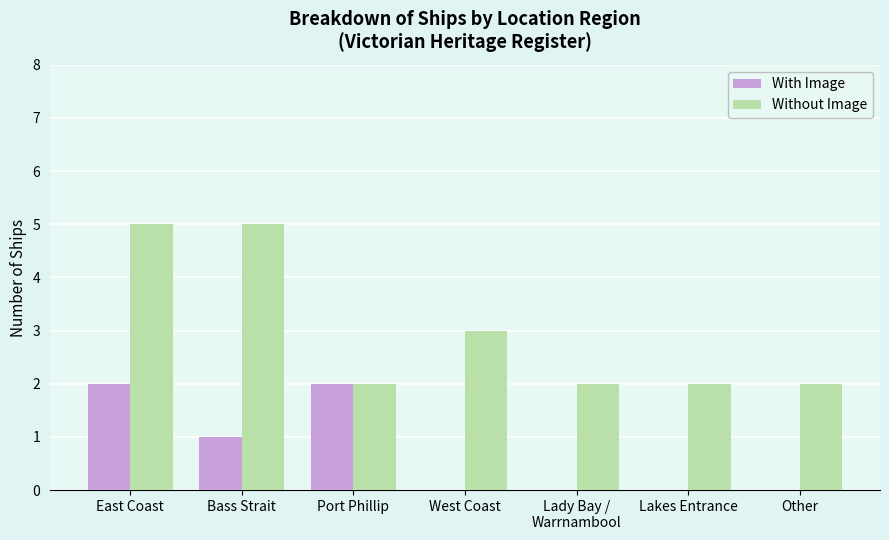

How many groups of bars are there?

7